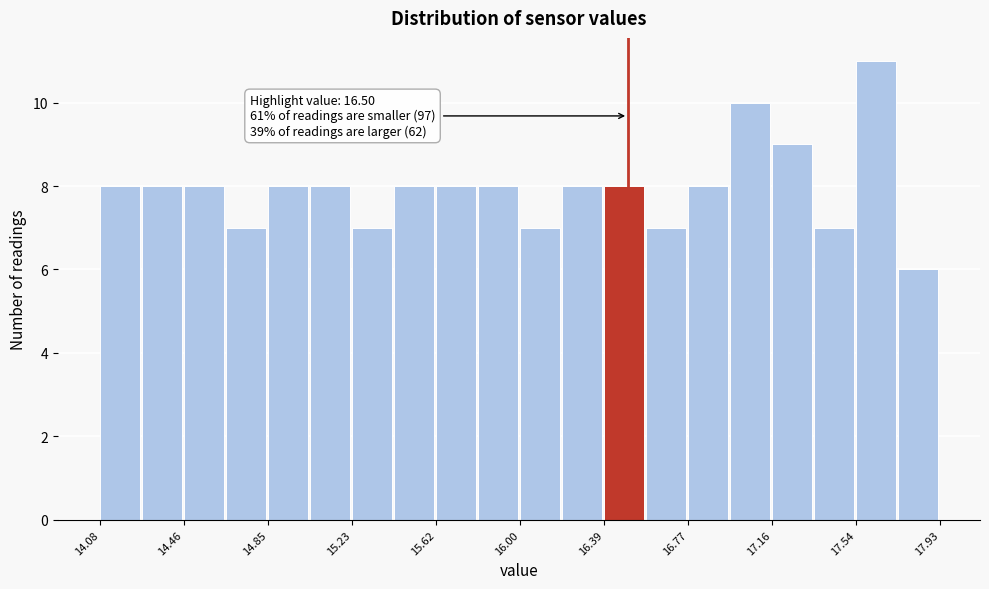

Around what value on the x-axis is the tallest bar? Give the approximate position of its centre, as read against the axis.

17.65